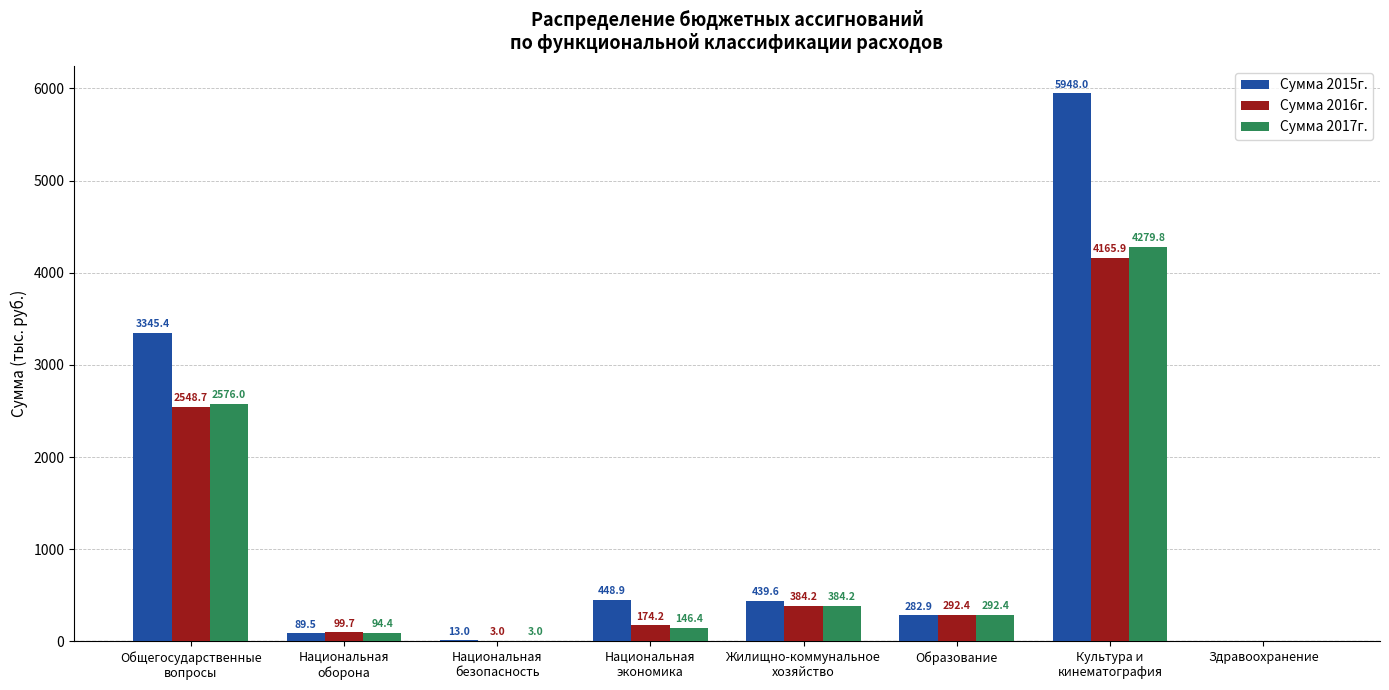

What is the sum of all Сумма 2015г. values?

10567.3